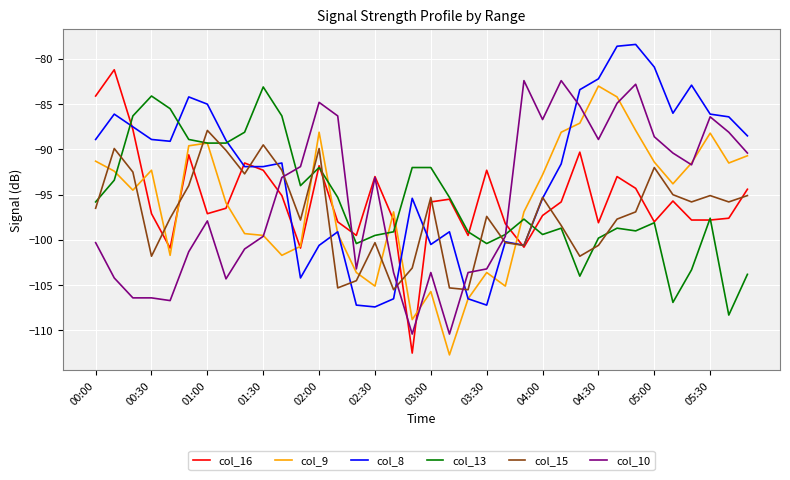

What is the minimum value shown in the chart?

-112.7